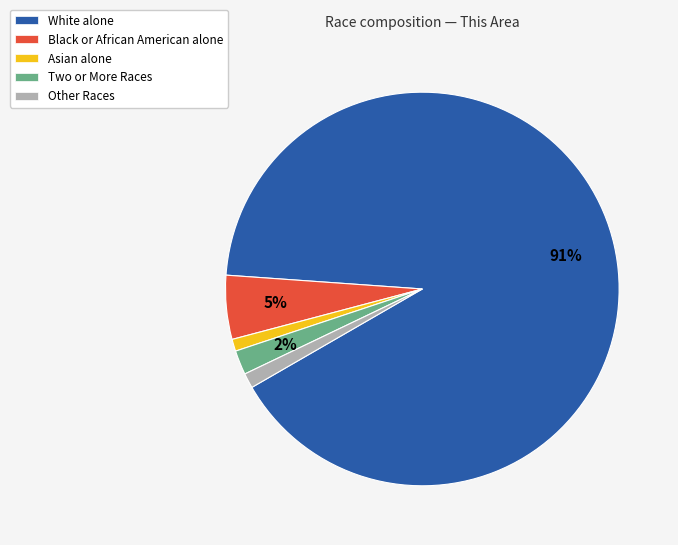

Which slice is the largest?

White alone